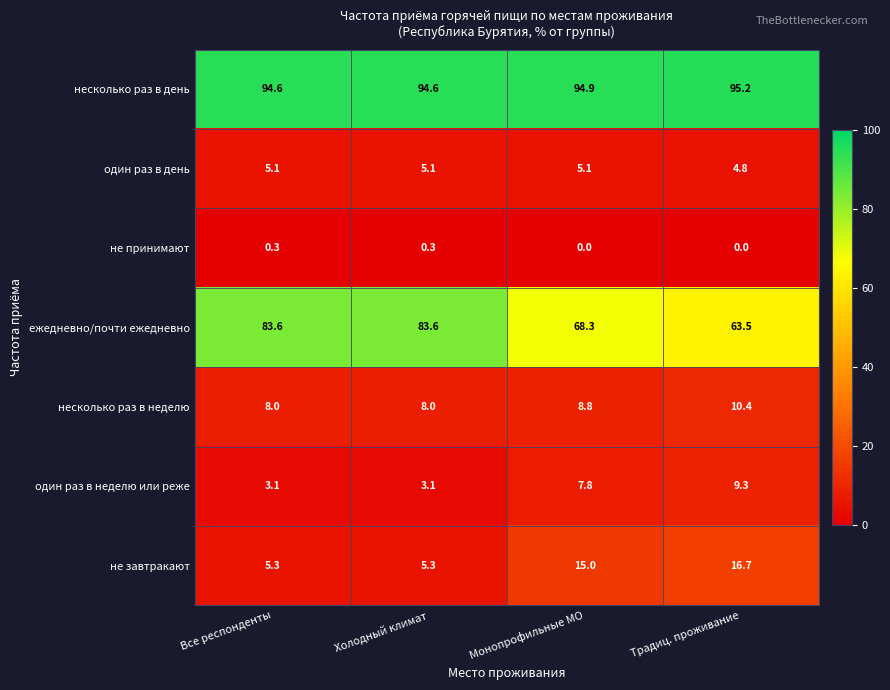

Reading left to right, list all the values displayed in this chart.

несколько раз в день: 94.6	94.6	94.9	95.2
один раз в день: 5.1	5.1	5.1	4.8
не принимают: 0.3	0.3	0.0	0.0
ежедневно/почти ежедневно: 83.6	83.6	68.3	63.5
несколько раз в неделю: 8.0	8.0	8.8	10.4
один раз в неделю или реже: 3.1	3.1	7.8	9.3
не завтракают: 5.3	5.3	15.0	16.7